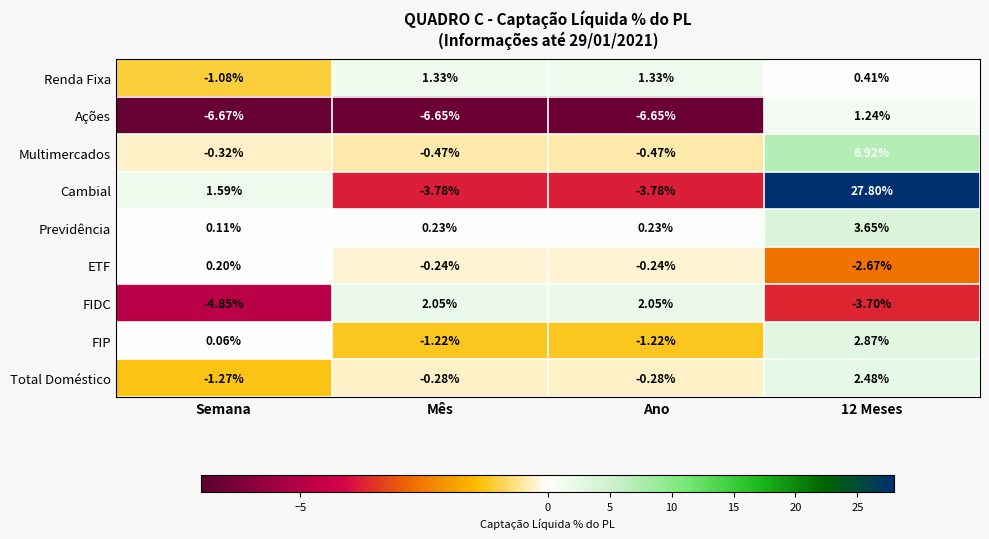

Which series has the largest range (max minus min)?

Cambial